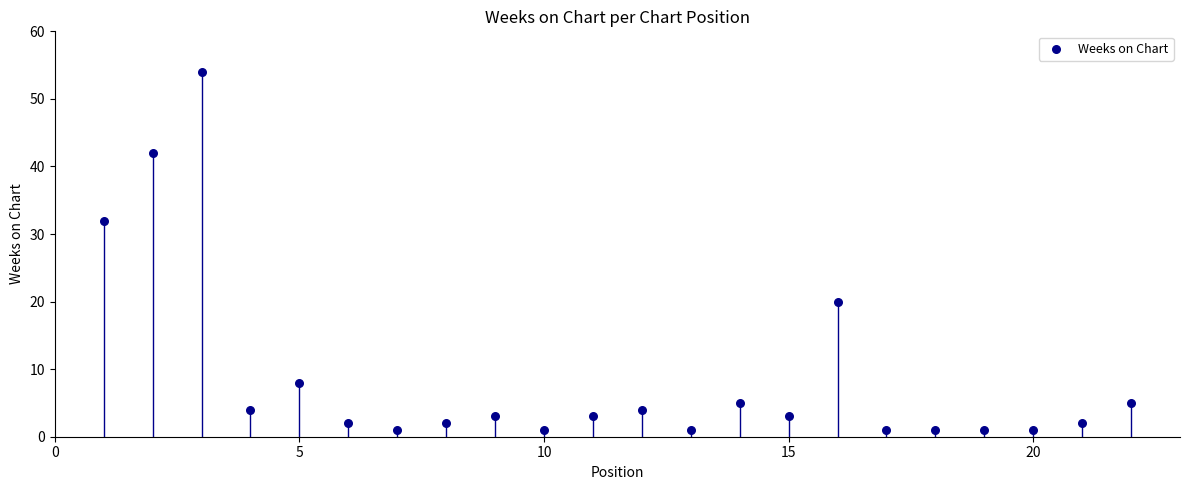

What is the range of X values (max minus min)?

21